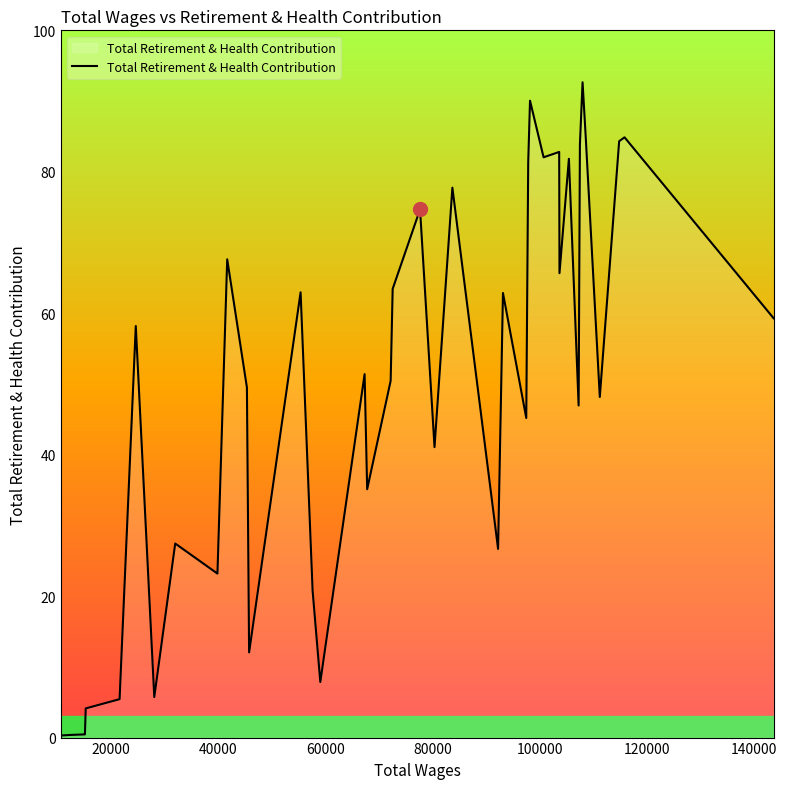

Does the chart display data point markers on the line(s)?

No